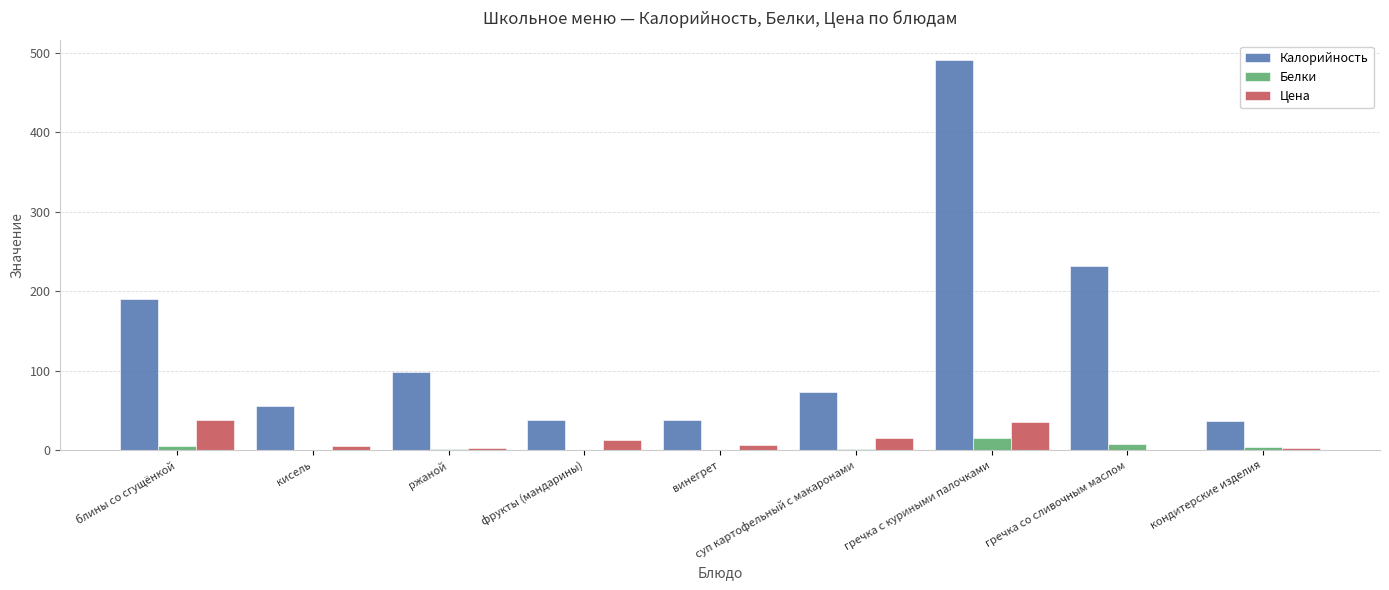

Between блины со сгущёнкой and винегрет, which series saw the biggest shift?

Калорийность